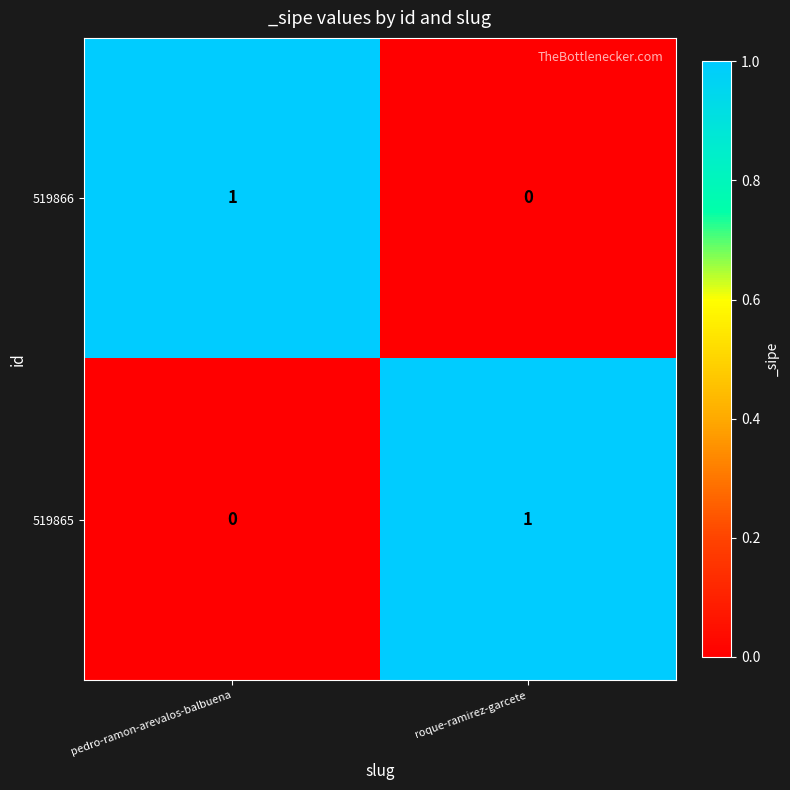

Is the value of 519865 at roque-ramirez-garcete greater than the value of 519866 at roque-ramirez-garcete?

Yes